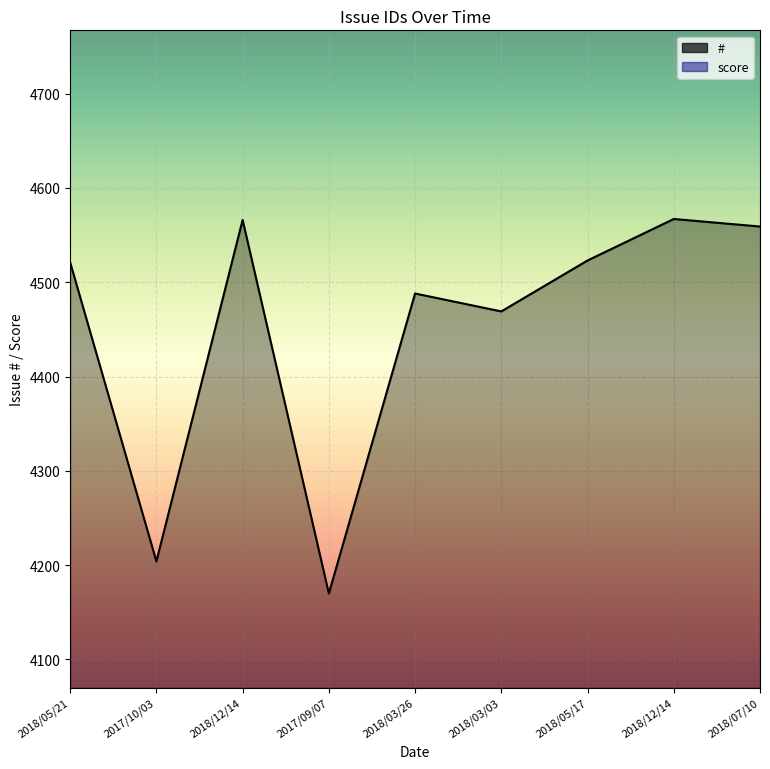

What is the value of the # point at the 7th from the left?

4523